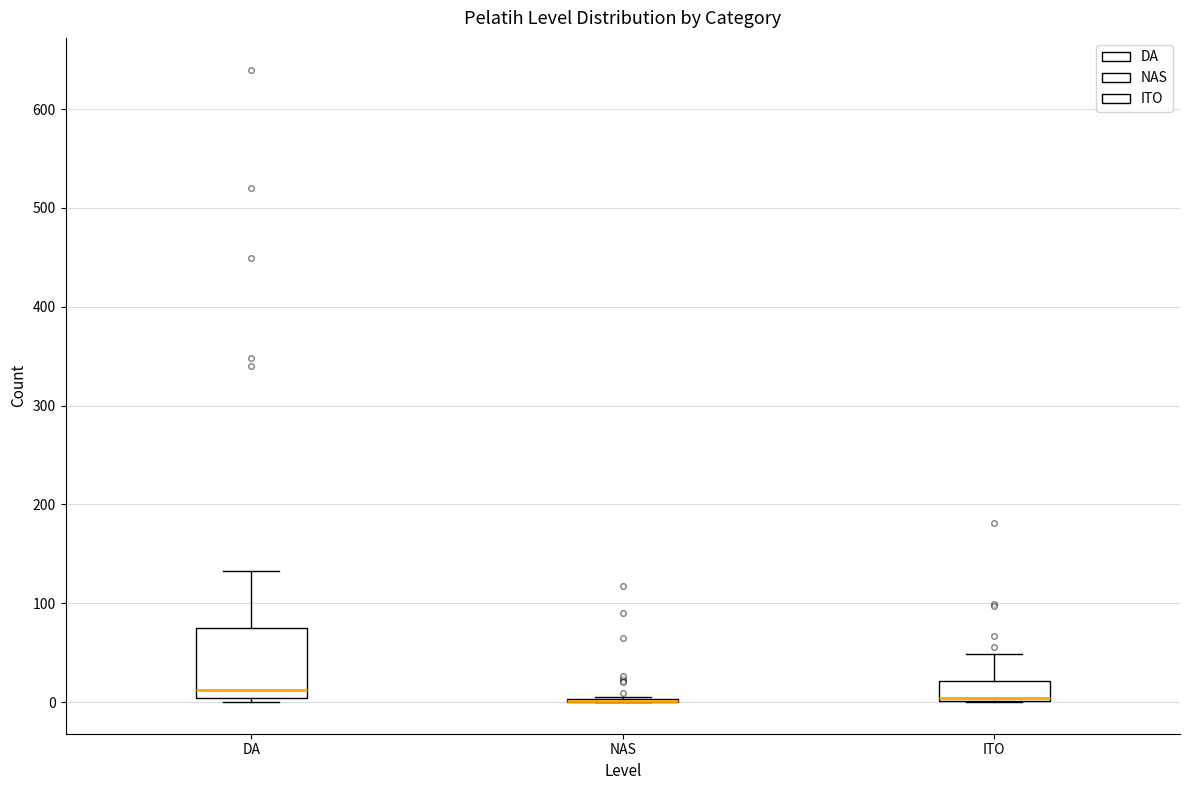

Reading left to right, read every box against the y-axis: the position of its median line, the range the box covers, and the ends of its whiskers. The values are not printed on the chart, so give them approximately, as read against the axis.

DA: median 10, box 0 to 80, whiskers 0 (just below the box's lower edge) to 130
NAS: box collapsed to a line at 0, whiskers 0 to 10
ITO: median 0, box 0 to 20, whiskers 0 to 50